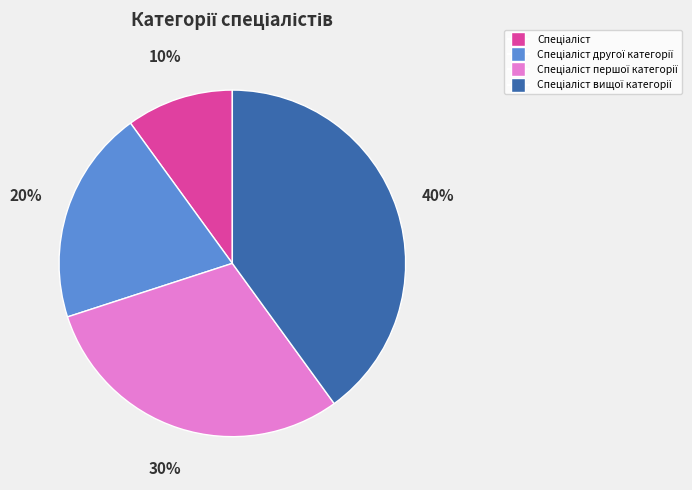

To the nearest percent, what is the difference between the largest and smallest slice percentages?

30%